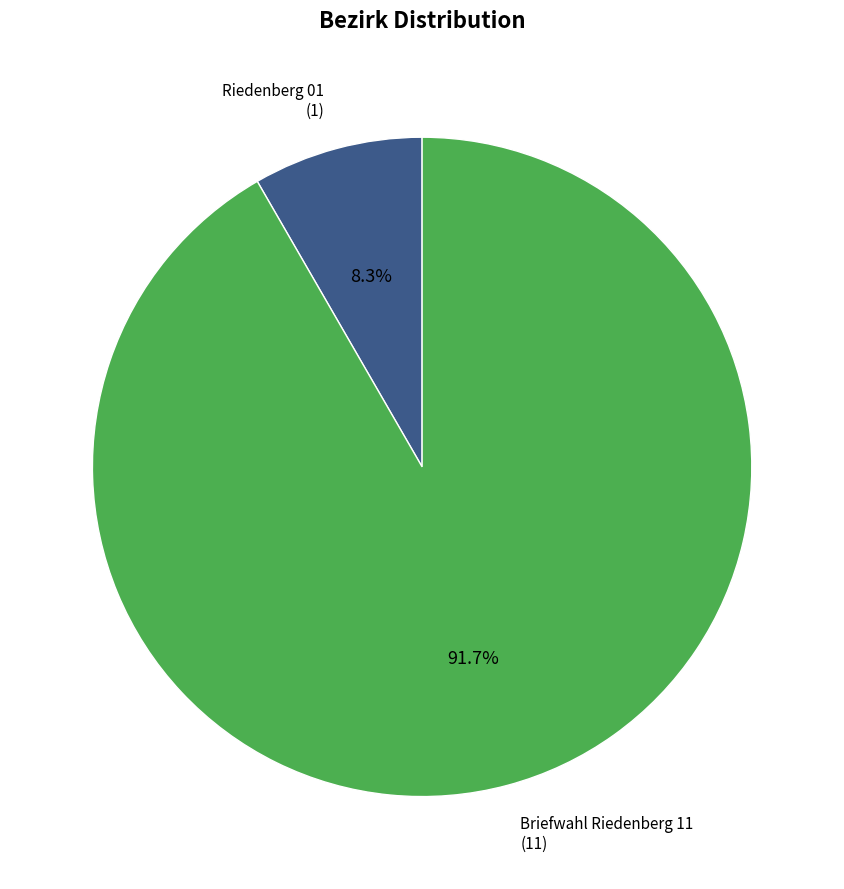

To the nearest percent, what percentage of the pie is Briefwahl Riedenberg 11?

92%